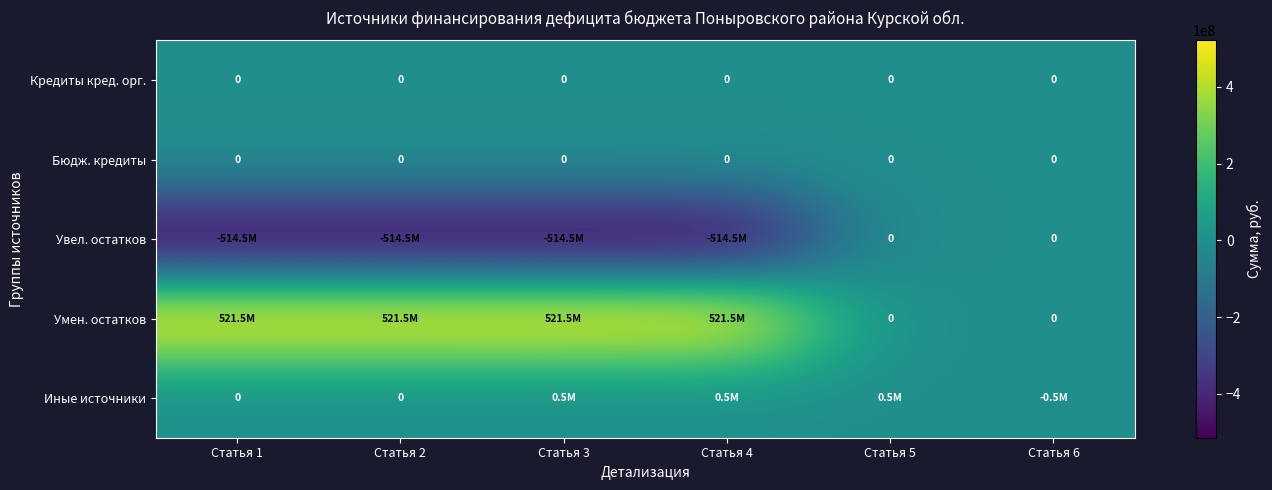

Is it true that Кредиты кред. орг. equals 0 at Статья 3?

True